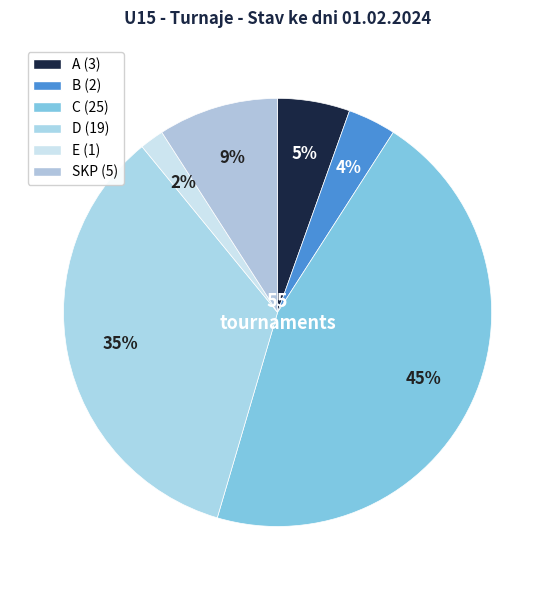

Count the number of slices in the pie.

6